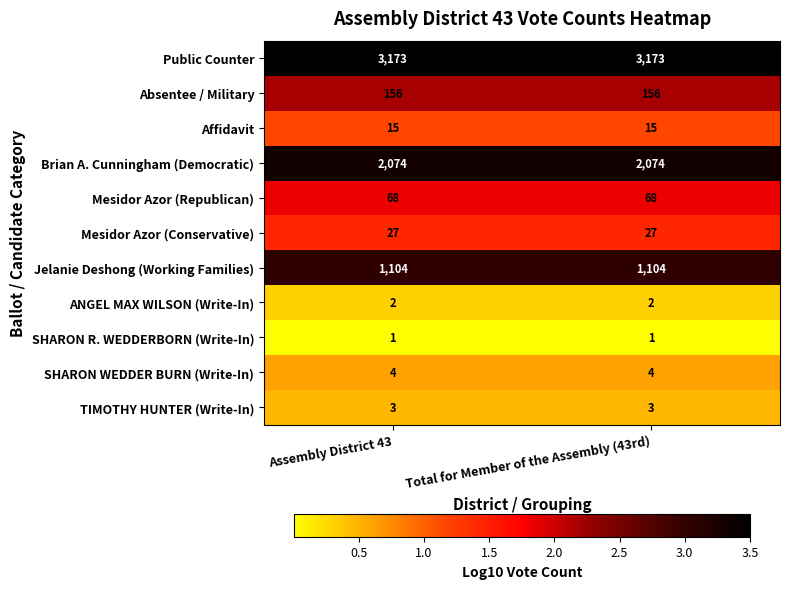

What is the greatest value displayed?

3173